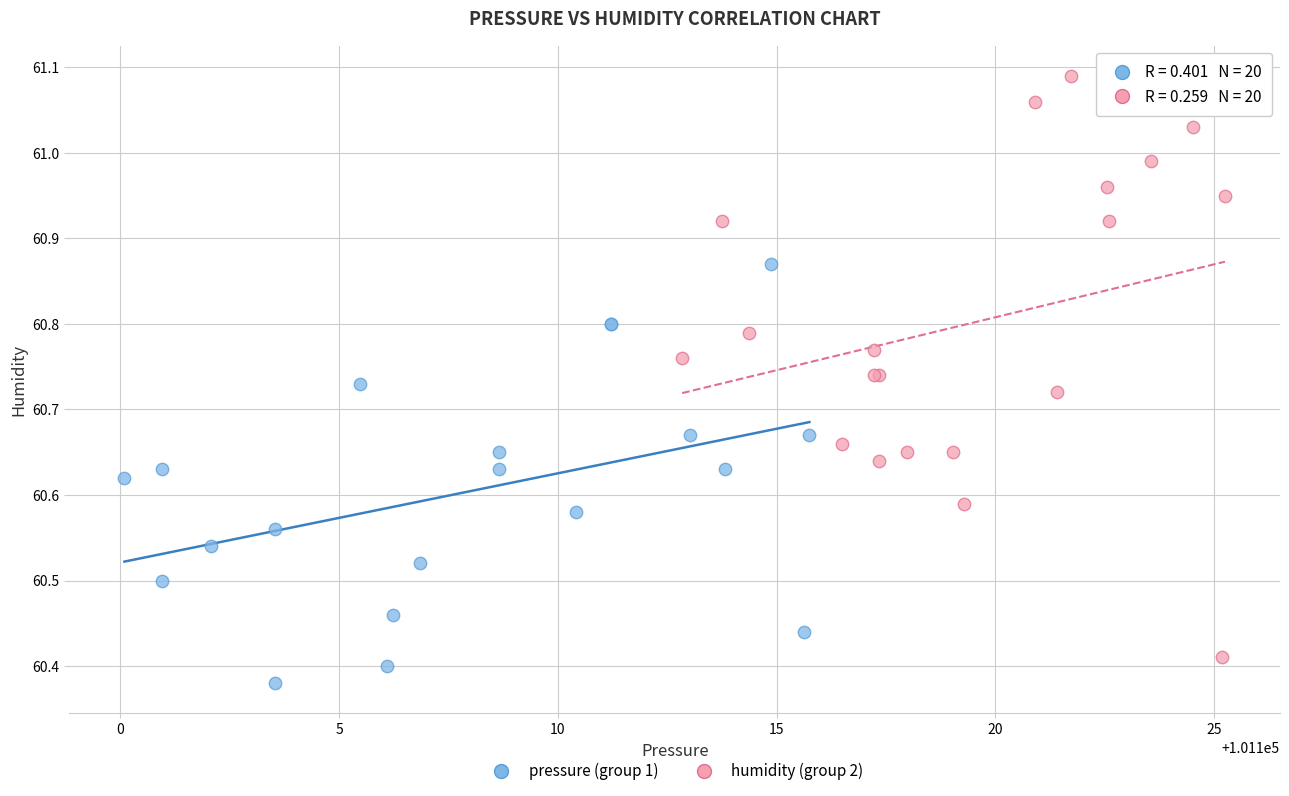

Which series has the widest spread of Y values?

humidity (group 2)